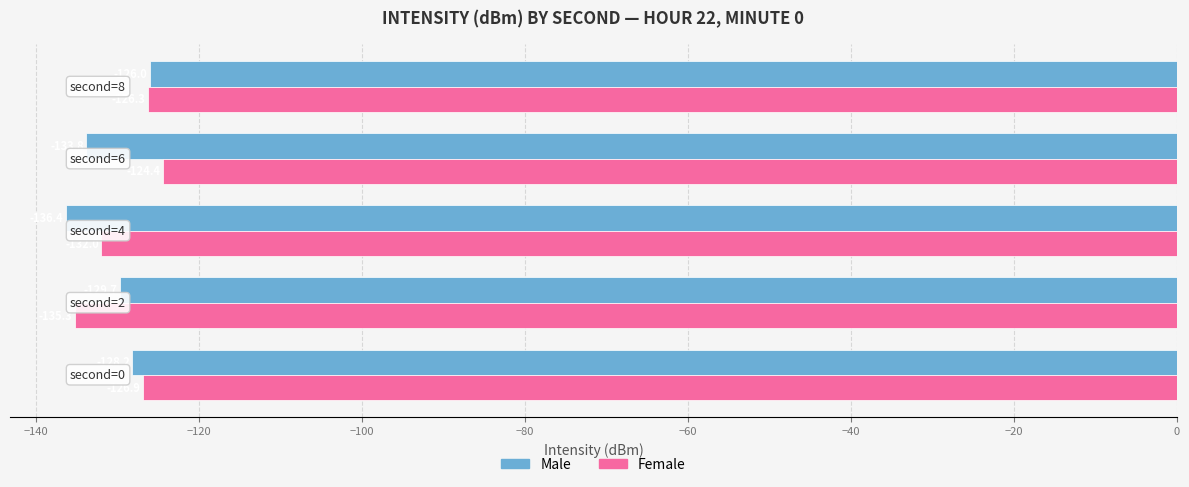

Which series has the largest total across all categories?

Female